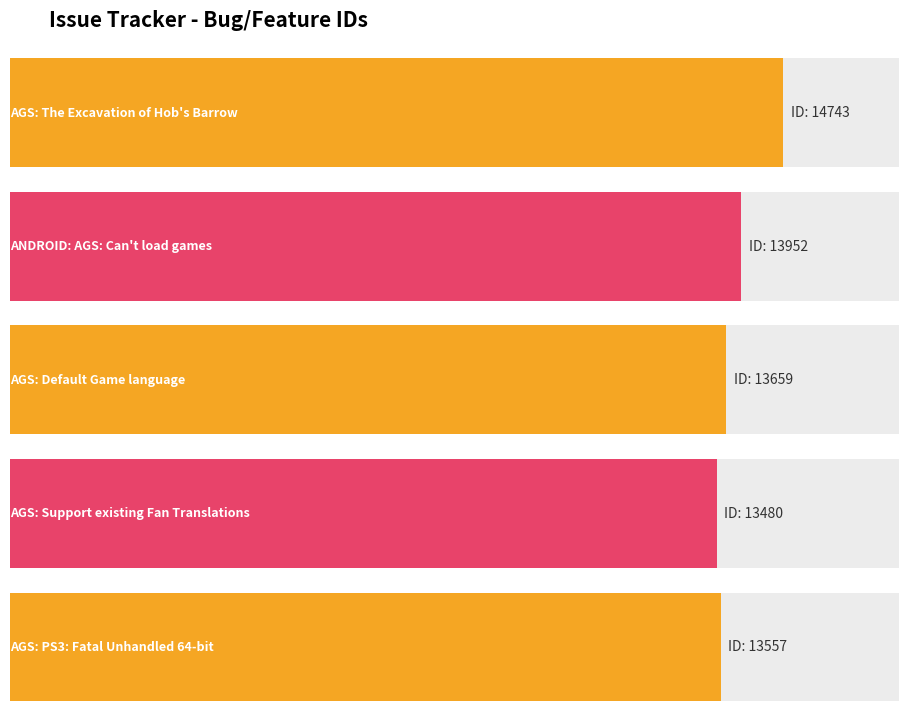

Which label corresponds to the largest value in the chart?

AGS: The Excavation
of Hob's Barrow